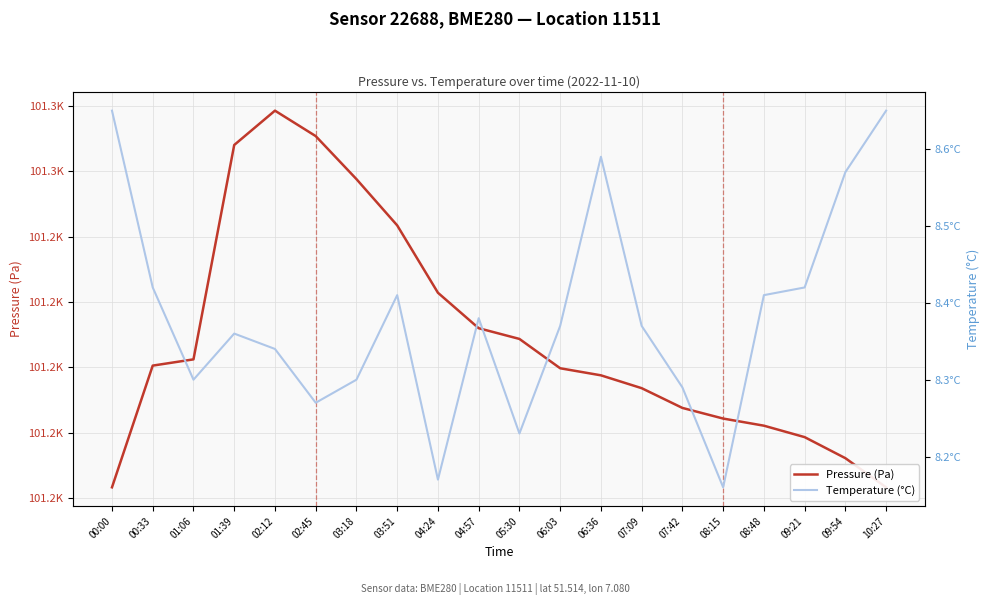

True or false: Pressure (Pa) has a value of 101163.3 at 00:00.

True